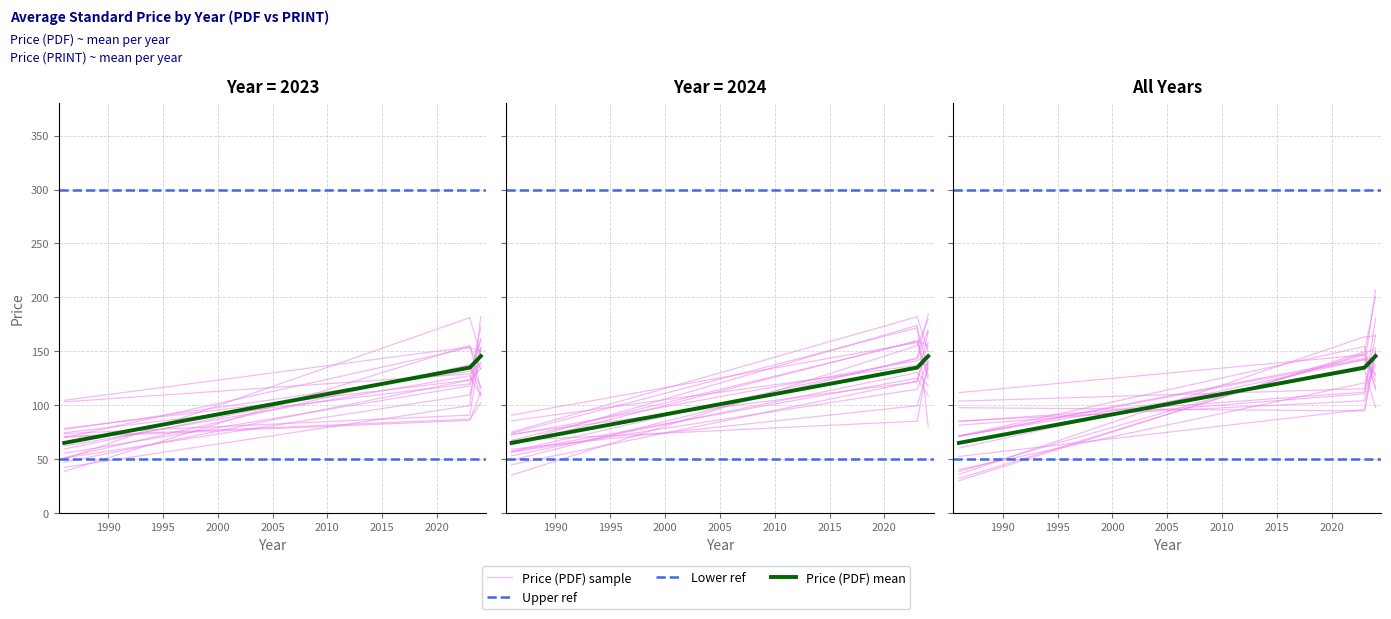

What is the smallest value displayed?

43.0